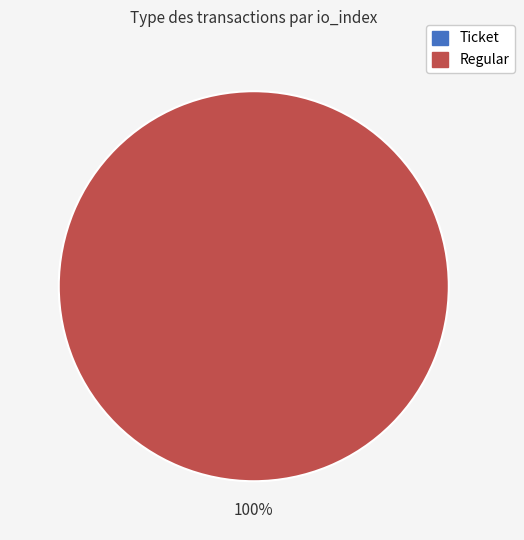

How much of the chart is everything except Ticket?

100.0%